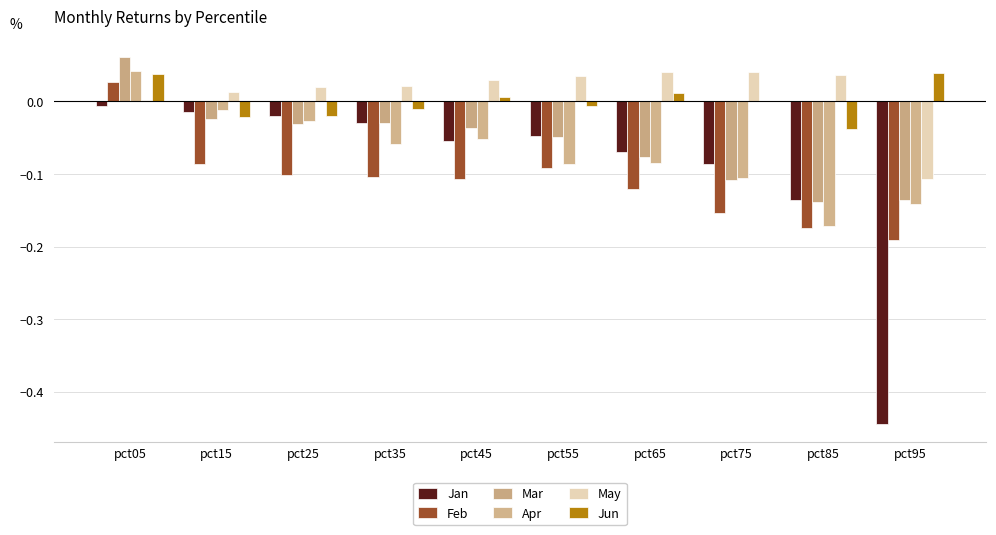

Is it true that Jan equals -0.0 at pct05?

True